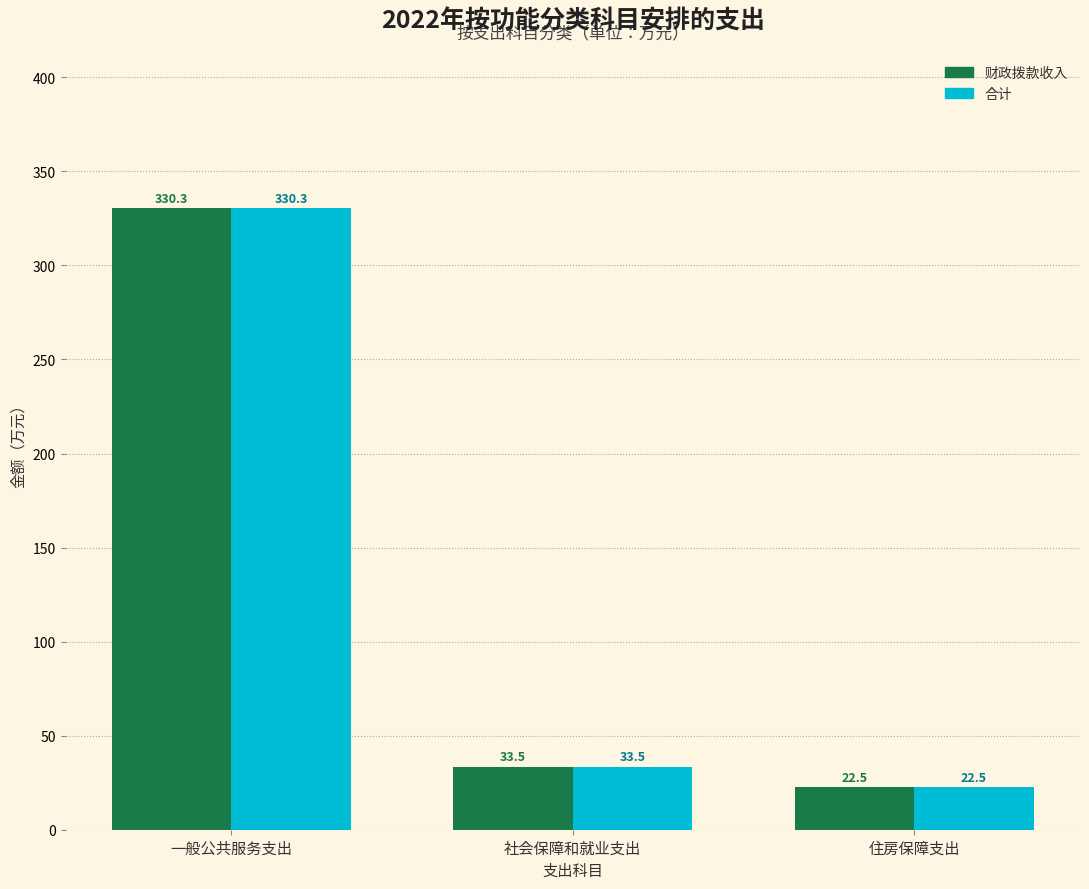

Reading left to right, transcribe all the data shown in this chart.

财政拨款收入: 330.3	33.5	22.5
合计: 330.3	33.5	22.5